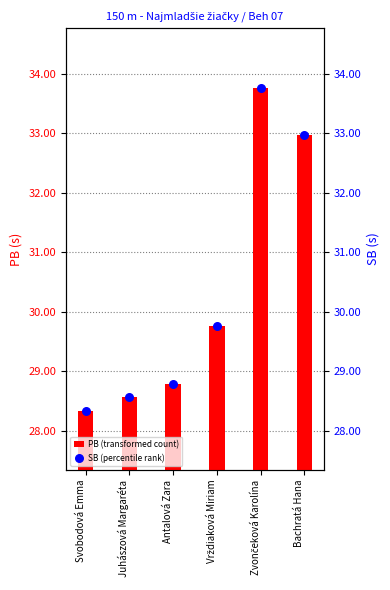

Which series contains the lowest Y value?

PB